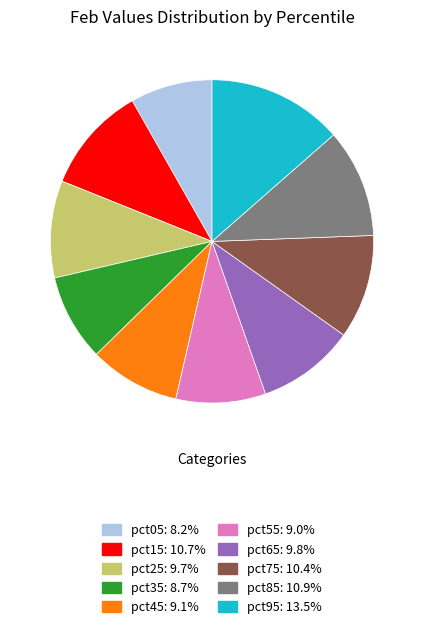

Does pct75 account for over 50% of the chart?

No